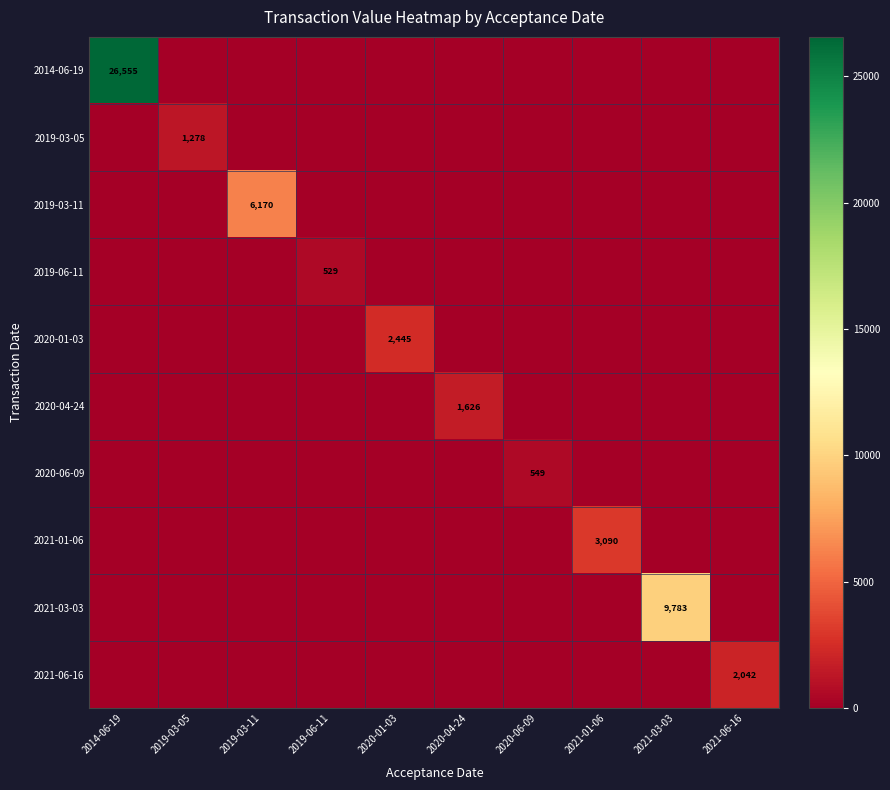

What is the total value across all series at 2021-03-03?

9783